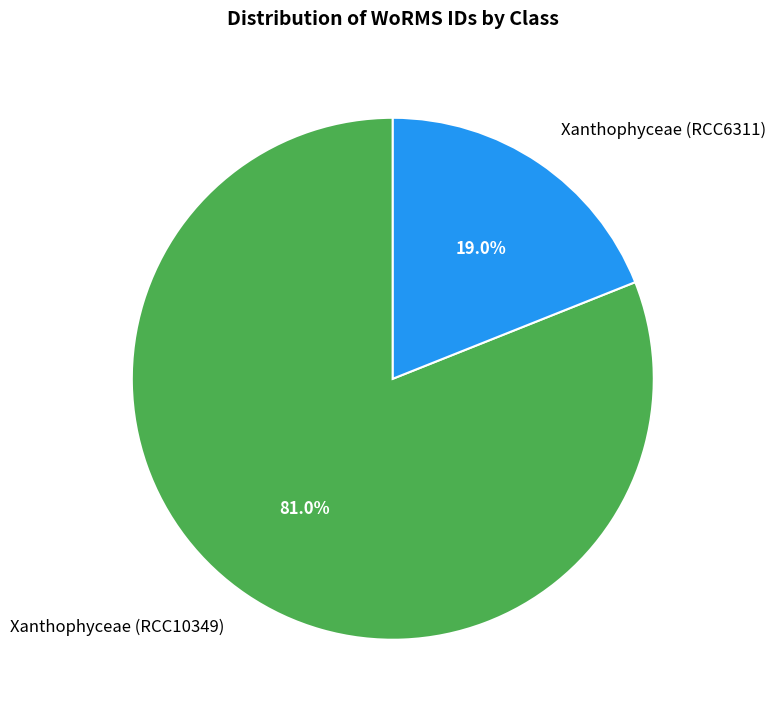

Which slice is the smallest?

Xanthophyceae (RCC6311)